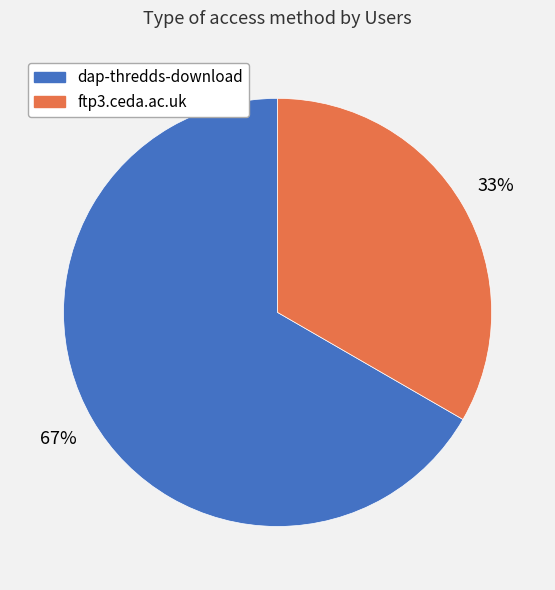

What is the ratio of the value at dap-thredds-download to the value at ftp3.ceda.ac.uk?

2.0